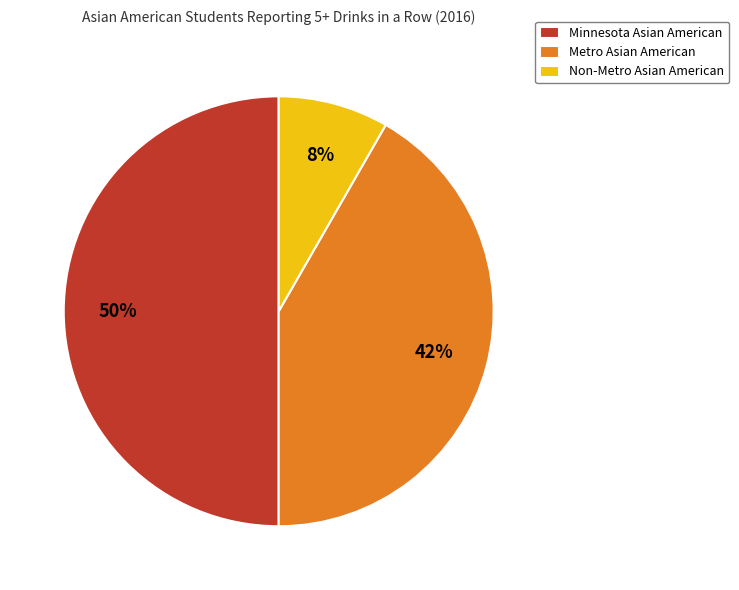

To the nearest percent, what percentage of the pie is Minnesota?

50%